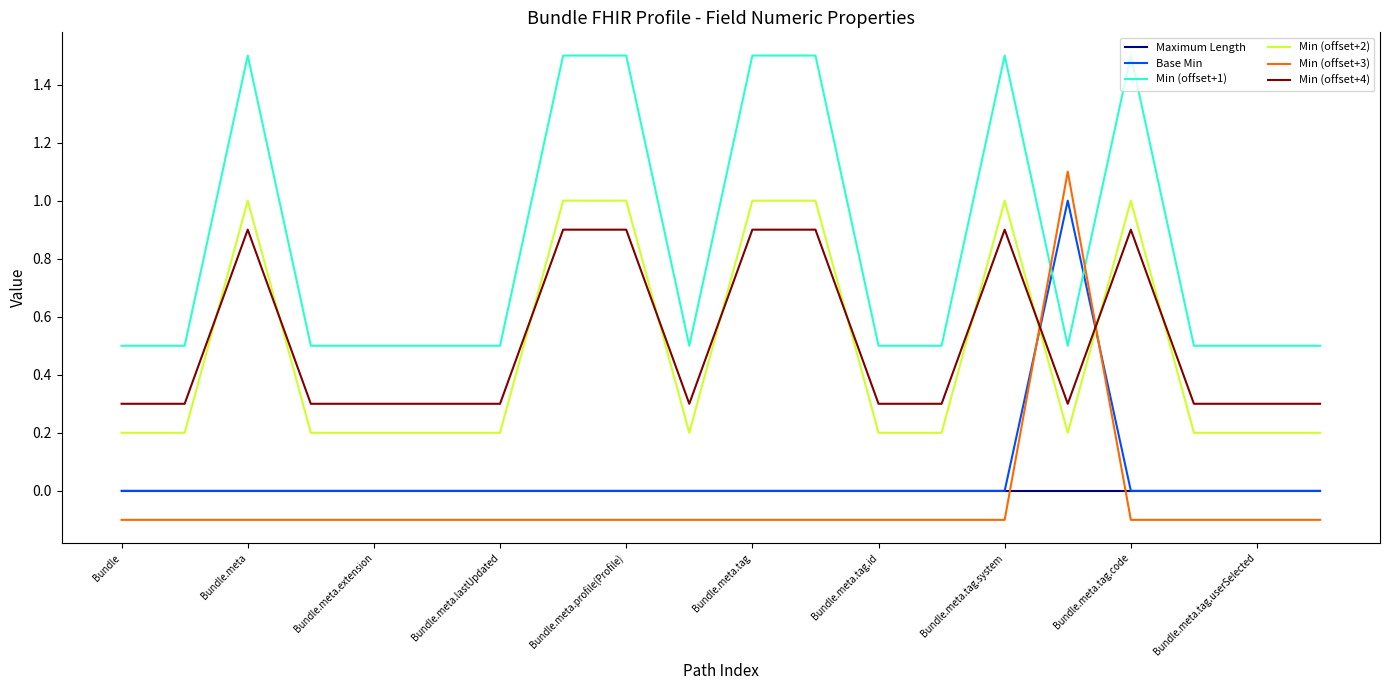

Reading right to left, transcribe all the data shown in this chart.

Maximum Length: 0.0	0.0	0.0	0.0	0.0	0.0	0.0	0.0	0.0	0.0	0.0	0.0	0.0	0.0	0.0	0.0	0.0	0.0	0.0	0.0
Base Min: 0.0	0.0	0.0	0.0	1.0	0.0	0.0	0.0	0.0	0.0	0.0	0.0	0.0	0.0	0.0	0.0	0.0	0.0	0.0	0.0
Min (offset+1): 0.5	0.5	0.5	1.5	0.5	1.5	0.5	0.5	1.5	1.5	0.5	1.5	1.5	0.5	0.5	0.5	0.5	1.5	0.5	0.5
Min (offset+2): 0.2	0.2	0.2	1.0	0.2	1.0	0.2	0.2	1.0	1.0	0.2	1.0	1.0	0.2	0.2	0.2	0.2	1.0	0.2	0.2
Min (offset+3): -0.1	-0.1	-0.1	-0.1	1.1	-0.1	-0.1	-0.1	-0.1	-0.1	-0.1	-0.1	-0.1	-0.1	-0.1	-0.1	-0.1	-0.1	-0.1	-0.1
Min (offset+4): 0.3	0.3	0.3	0.9	0.3	0.9	0.3	0.3	0.9	0.9	0.3	0.9	0.9	0.3	0.3	0.3	0.3	0.9	0.3	0.3